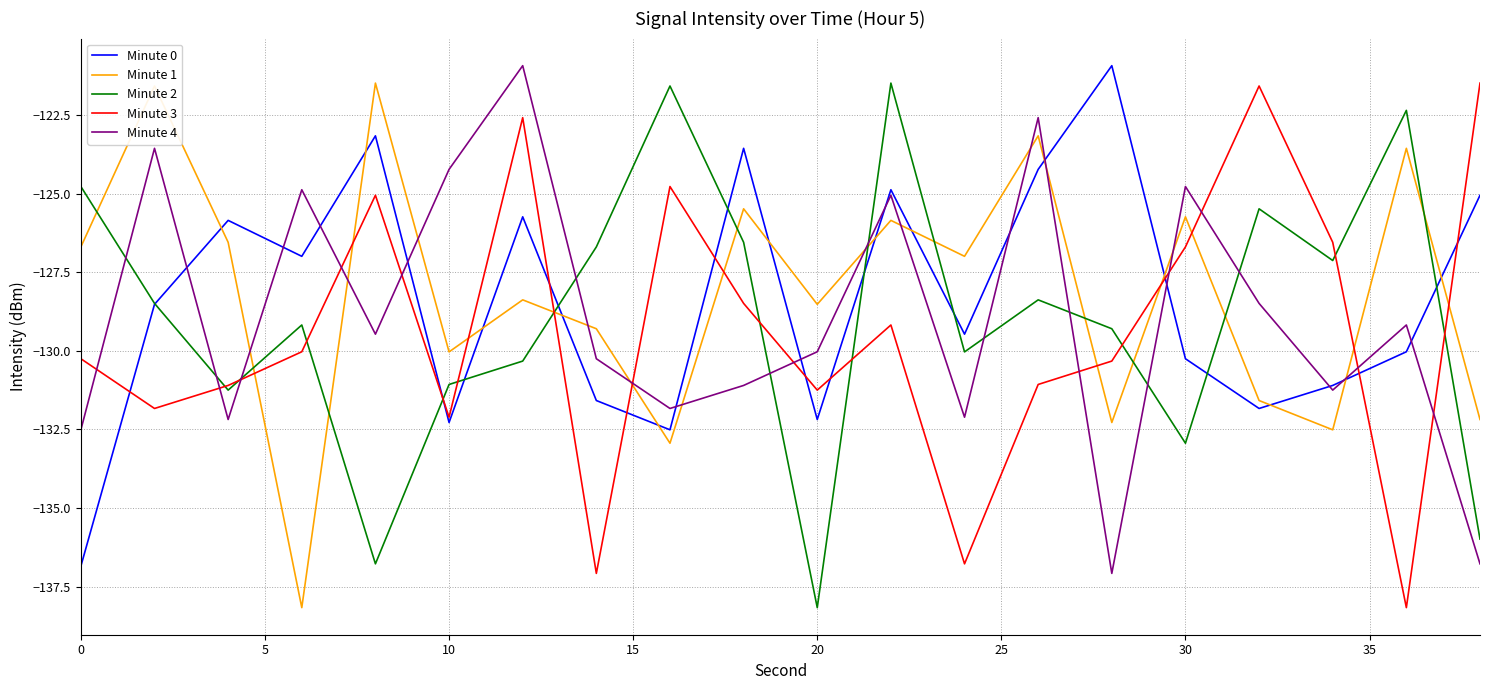

At how many categories does at least one series exceed -123?

10